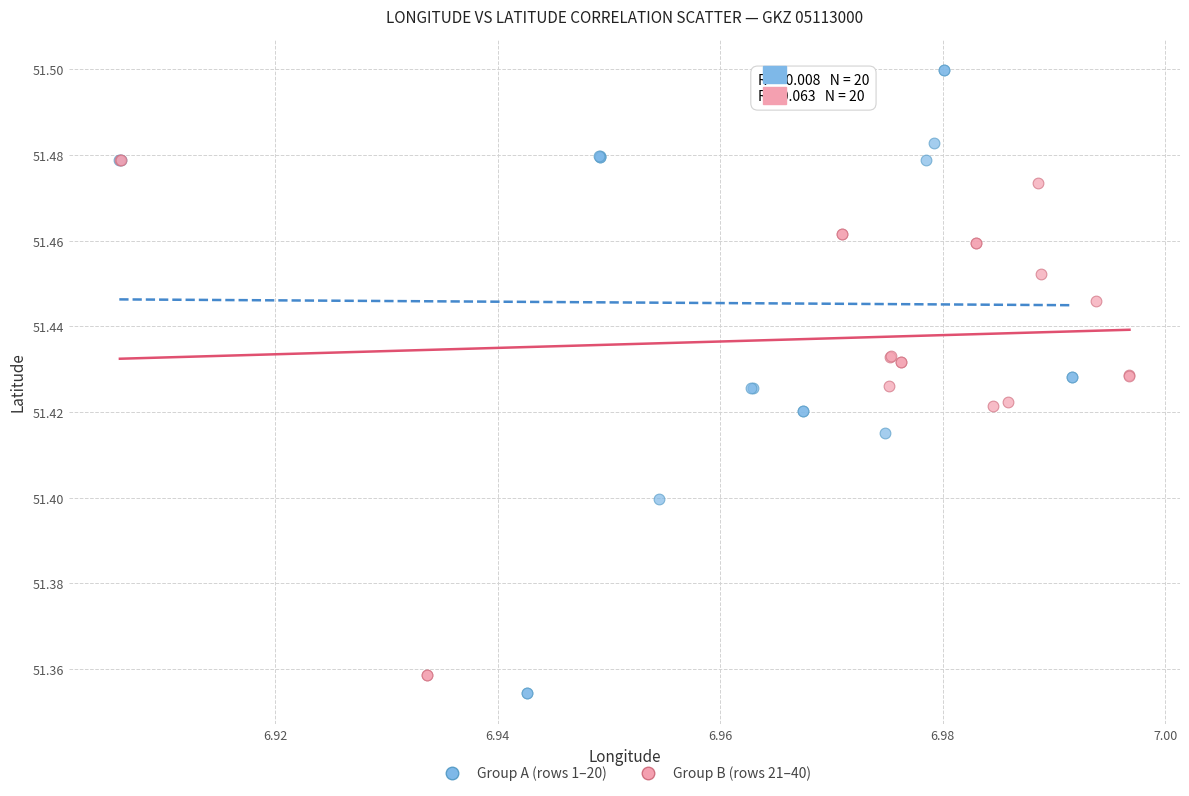

Which series contains the highest Y value?

Group A (rows 1–20)